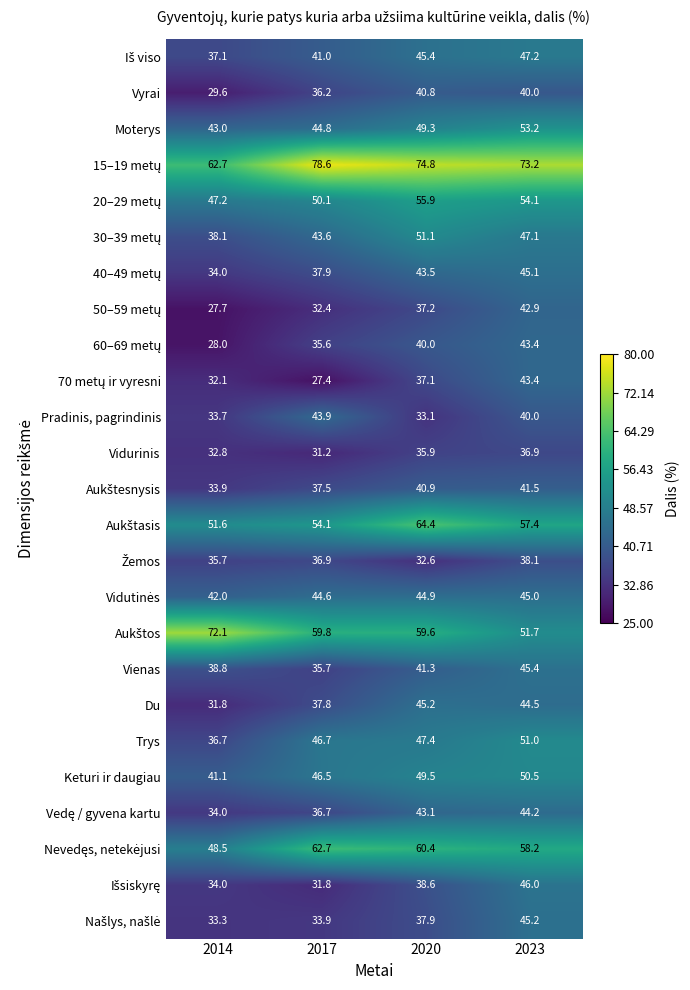

At which category is the sum across all series the highest?

2023